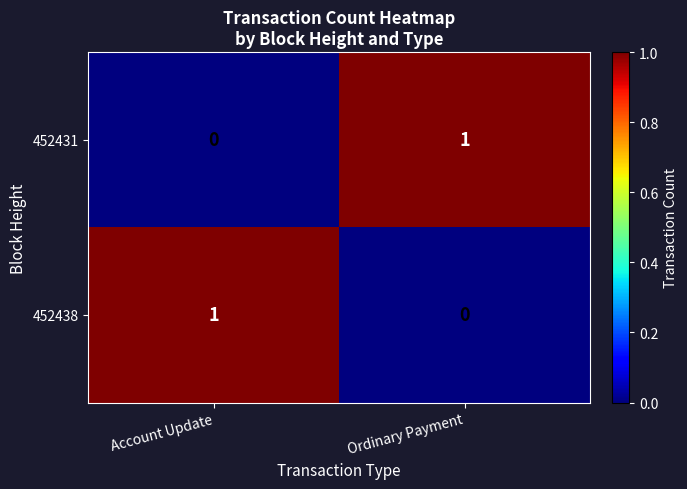

Is the value of 452431 at Account Update greater than the value of 452438 at Account Update?

No